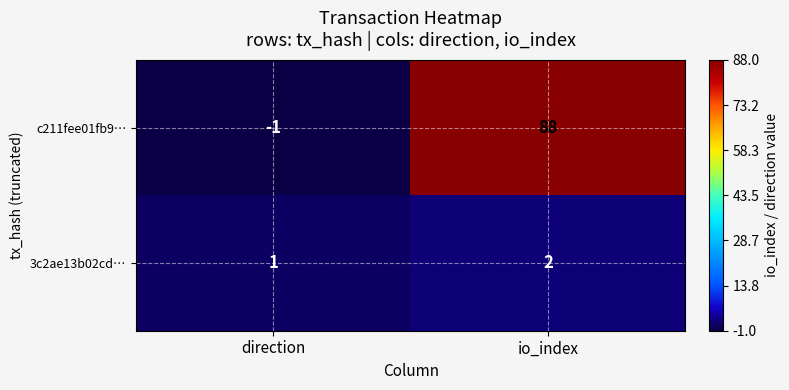

At which label is c211fee01fb9… closest to 43?

direction